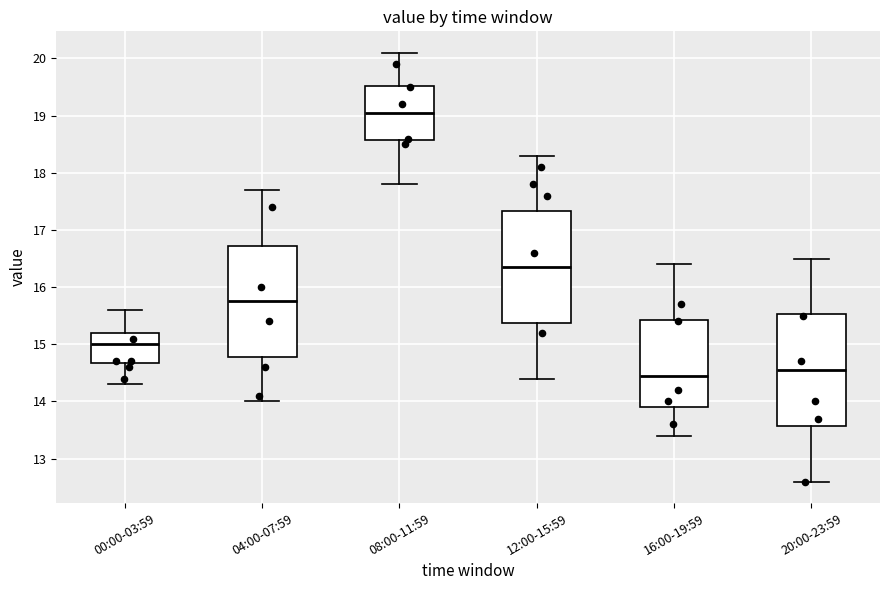

Which box has the highest median line?

08:00-11:59